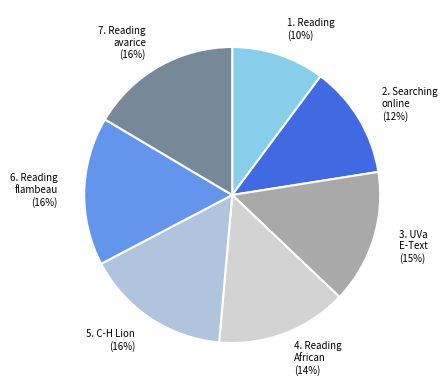

How many segments does this pie chart have?

7